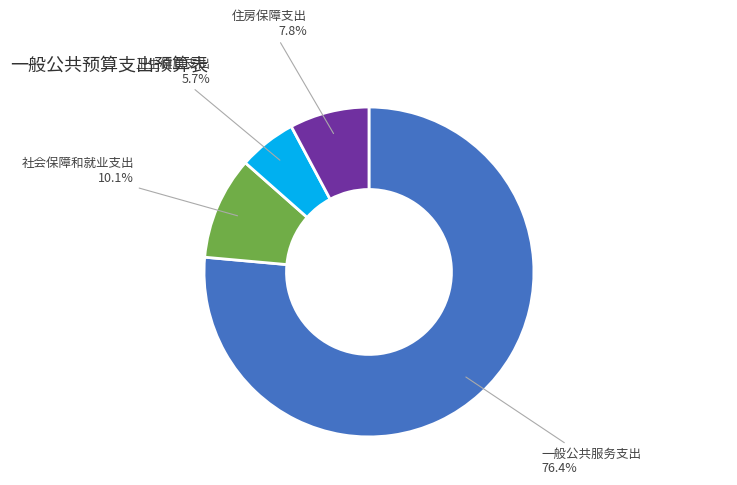

Between 卫生健康支出 and 一般公共服务支出, which is larger?

一般公共服务支出